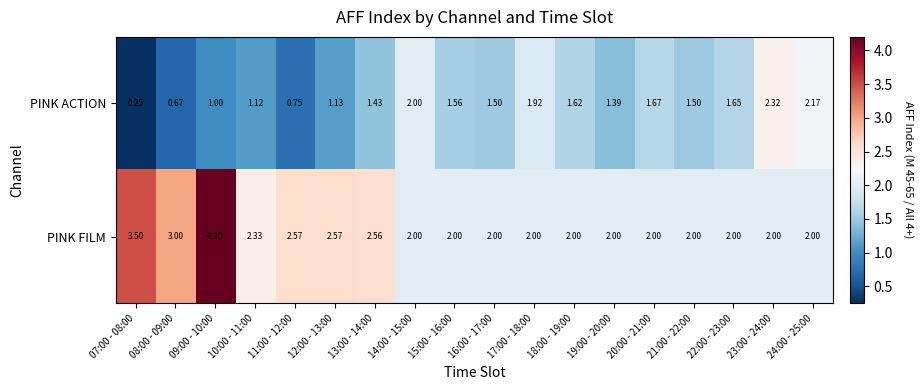

Rank the series at 18:00 - 19:00 from lowest to highest value.

PINK ACTION, PINK FILM